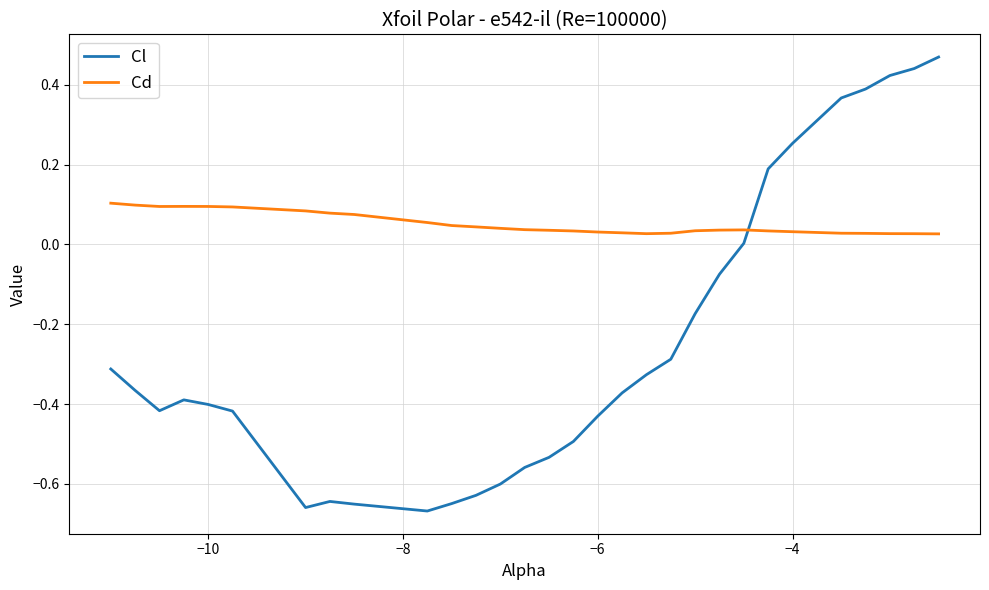

What is the sum of all Cd values?

1.5